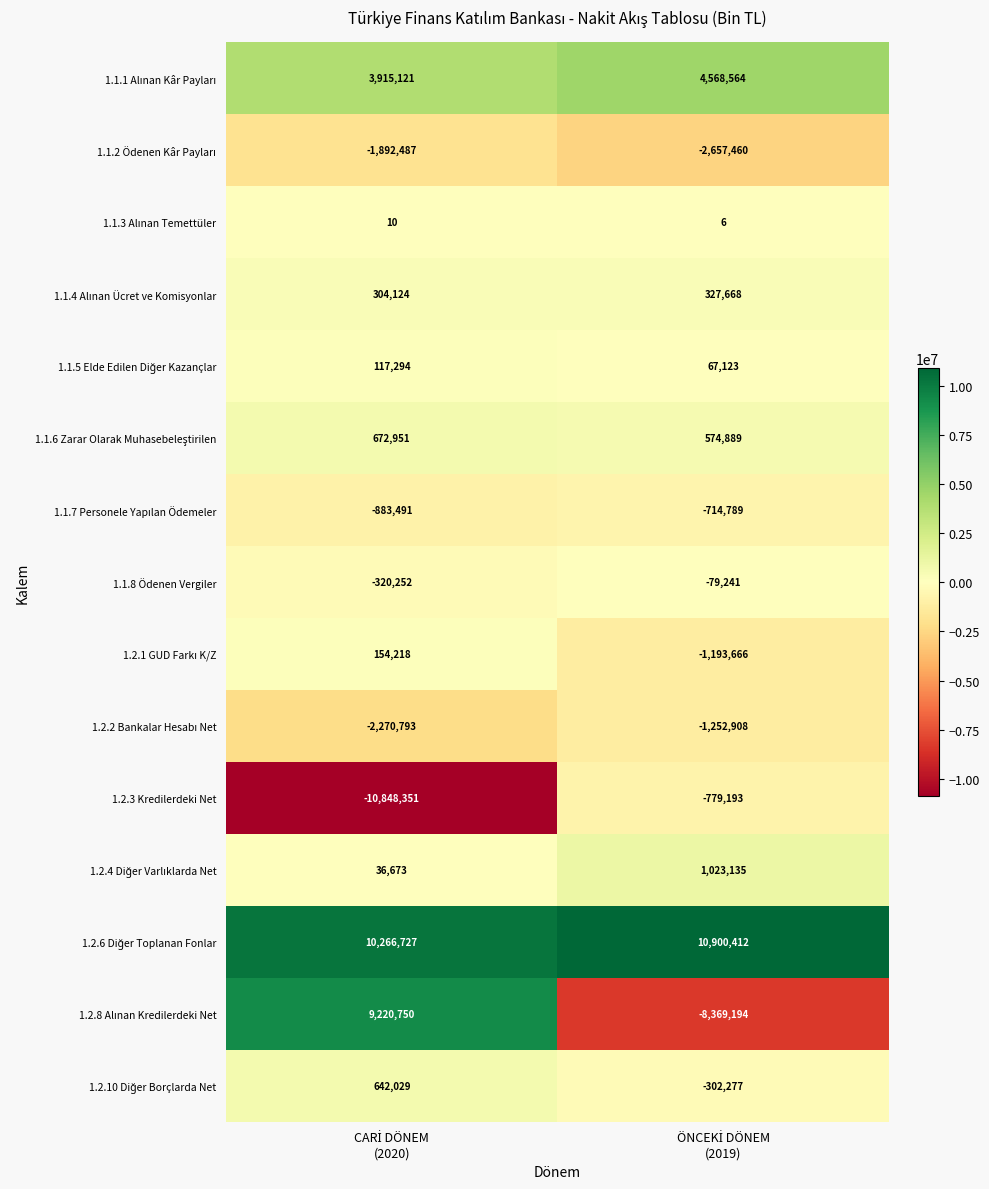

What is the smallest value displayed?

-10848351